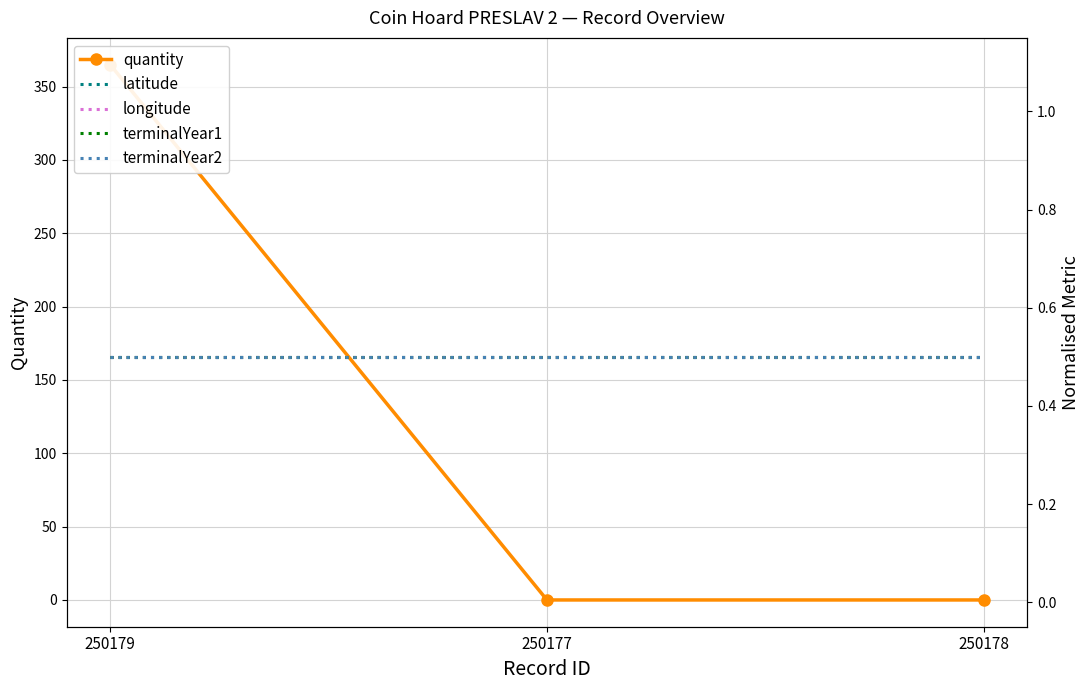

What is the value of the longitude point at the 1st from the left?

0.5